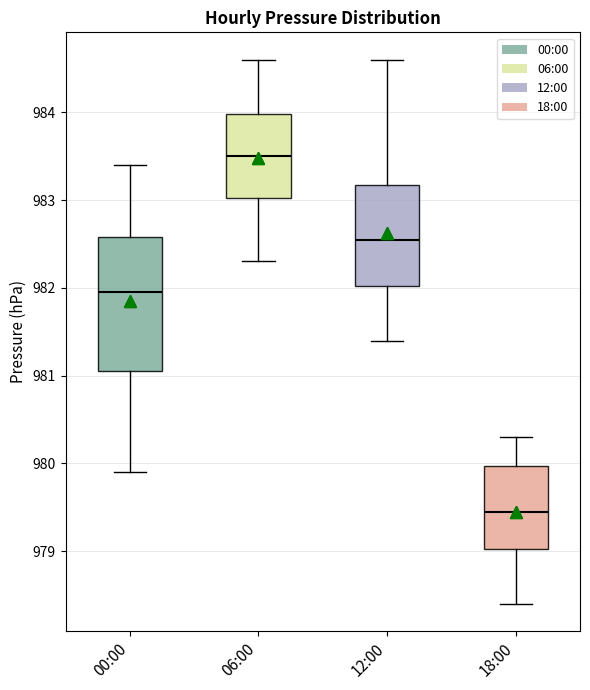

Which box's median line is the lowest?

18:00